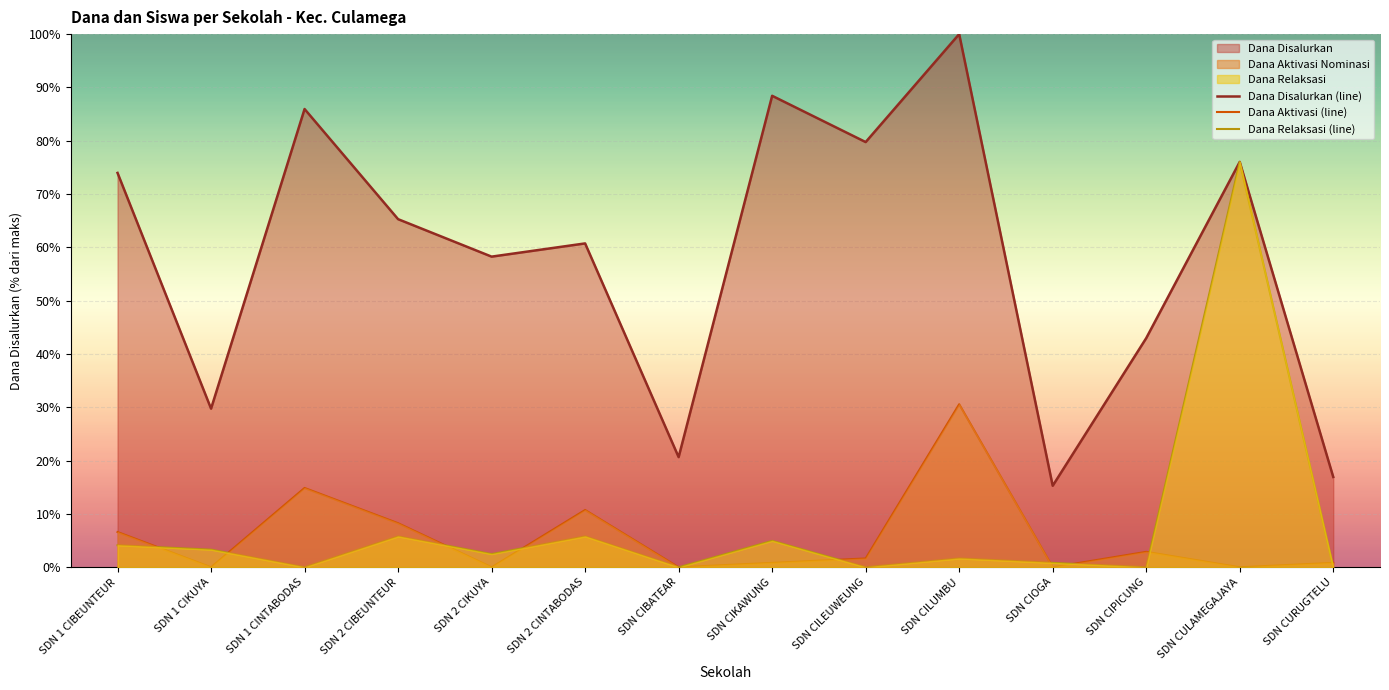

At which category does the chart reach its minimum across all series?

SDN 1 CIKUYA